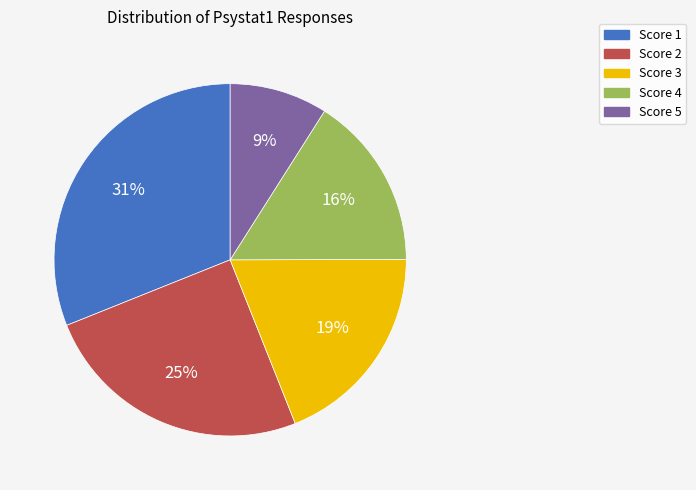

Combined, do Score 4 and Score 2 account for over 50%?

No